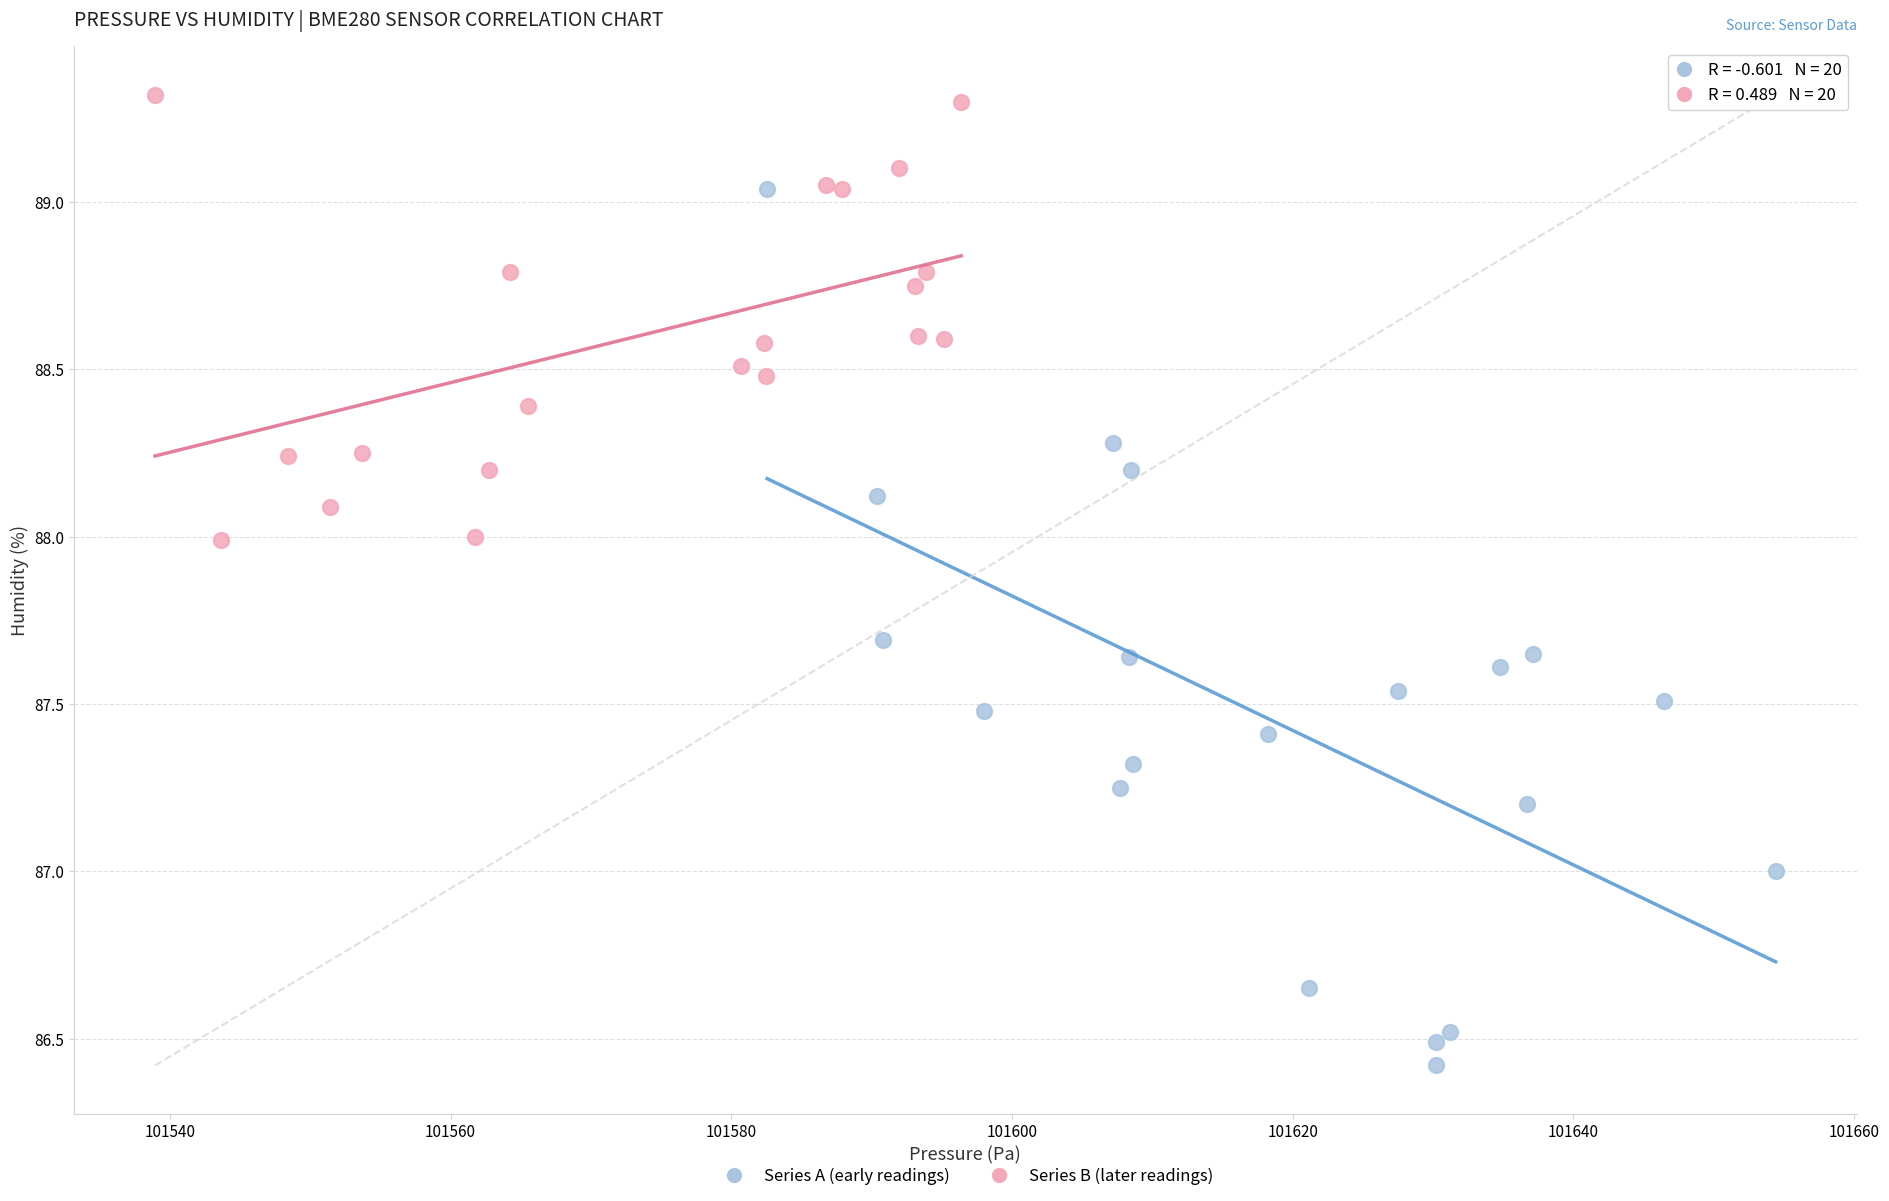

What are all the series names shown in the legend?

Series A (early readings), Series B (later readings)